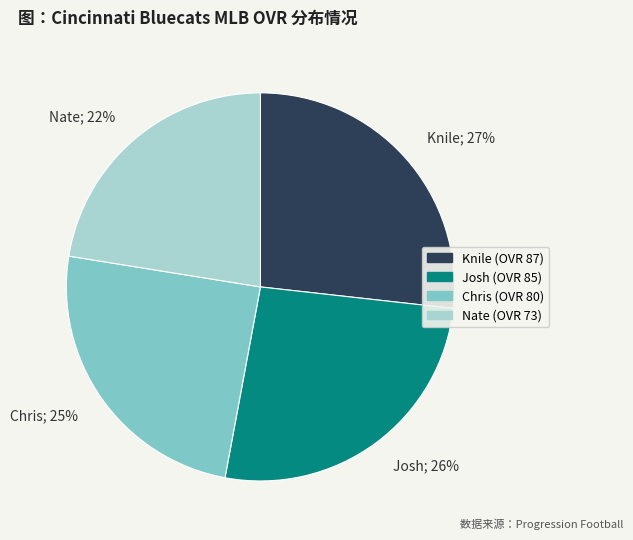

How many segments does this pie chart have?

4